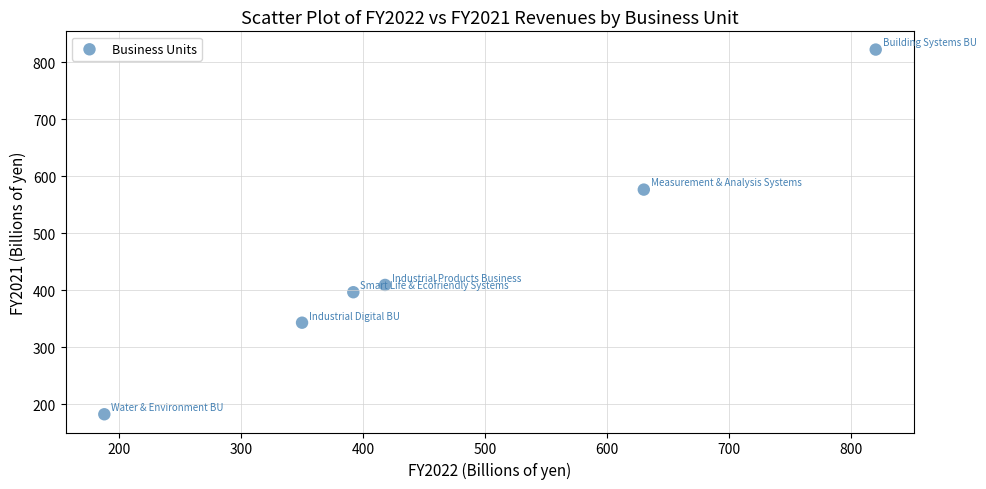

What Y value in the scatter plot is closest to 502?

576.8